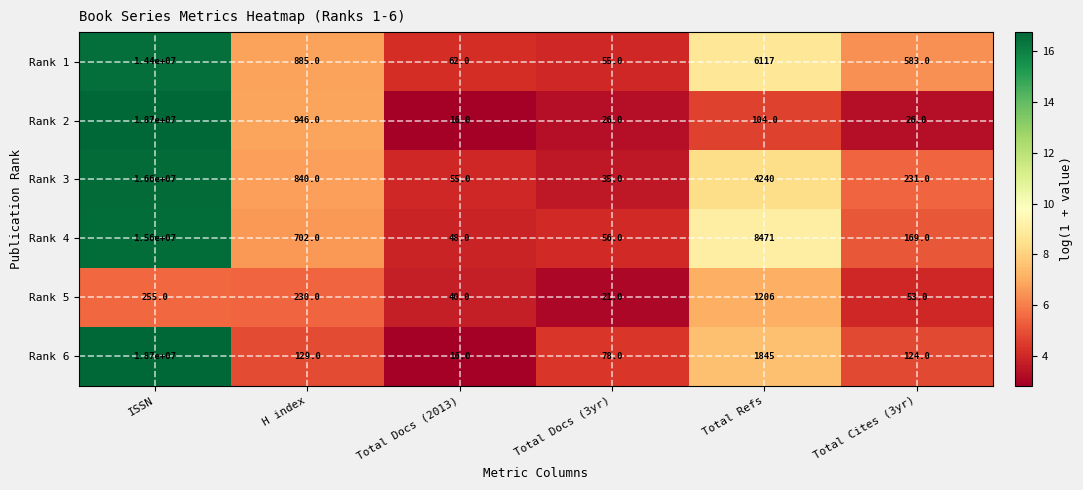

Rank the categories by Rank 4 value from highest to lowest.

ISSN, Total Refs, H index, Total Cites (3yr), Total Docs (3yr), Total Docs (2013)